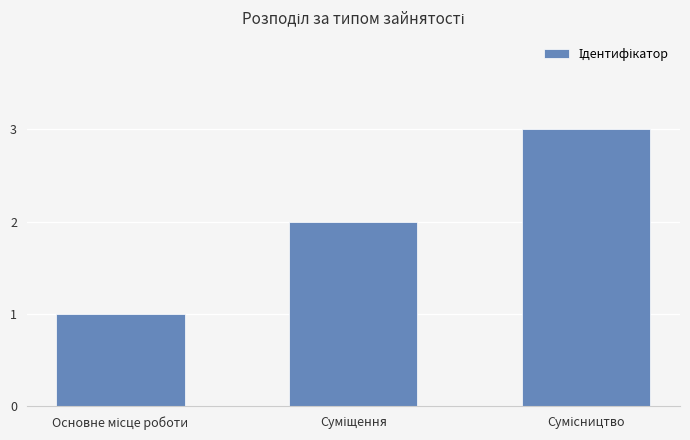

How many data points are less than 2?

1